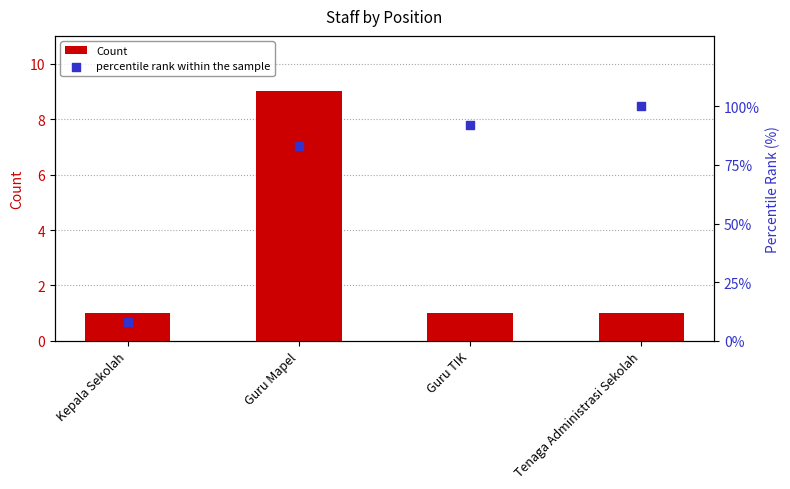

Is the value of percentile rank within the sample at Guru TIK greater than the value of Count at Guru Mapel?

Yes